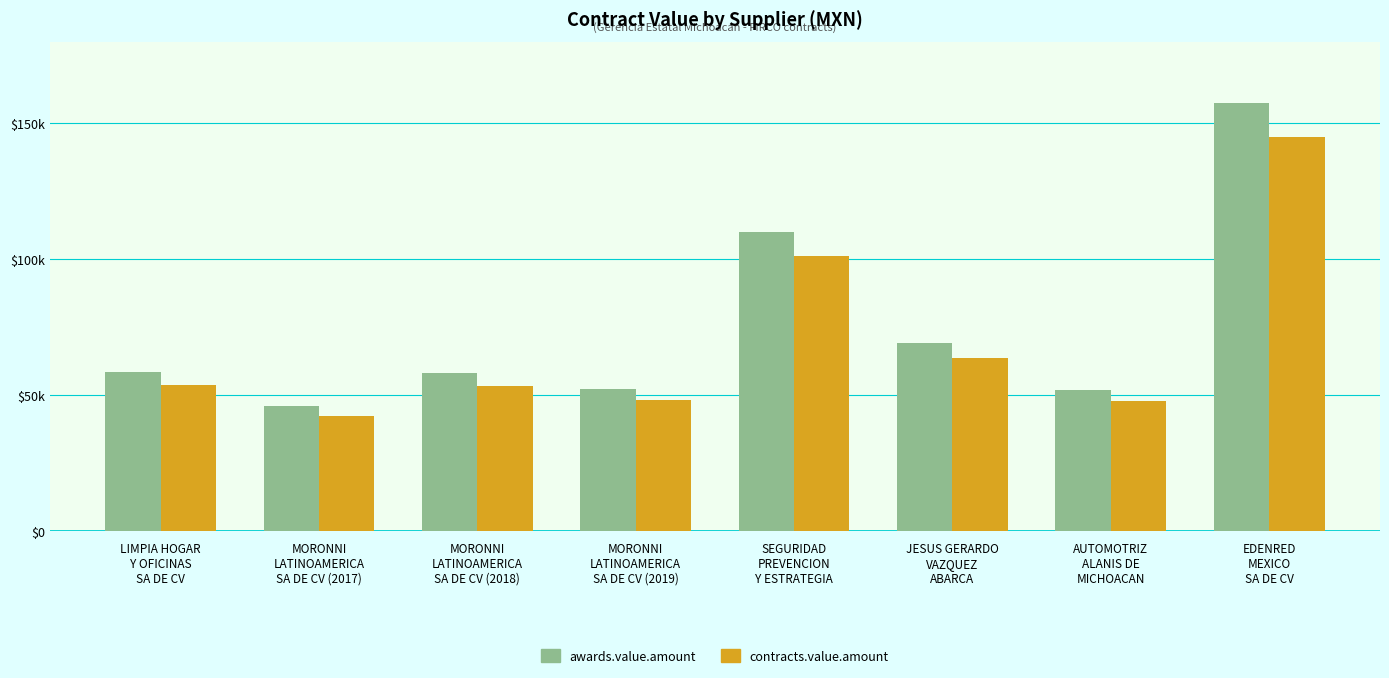

Where is contracts.value.amount nearest to the value 93537?

SEGURIDAD
PREVENCION
Y ESTRATEGIA